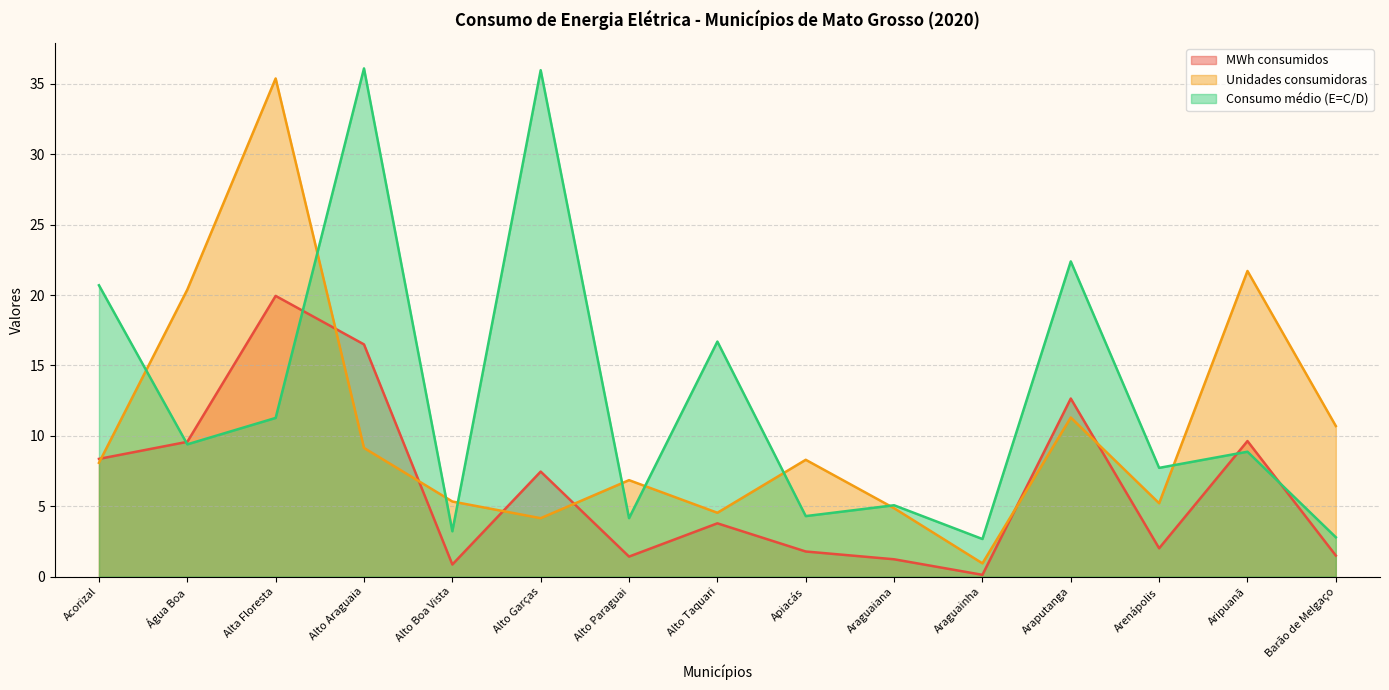

Does the chart display data point markers on the line(s)?

No